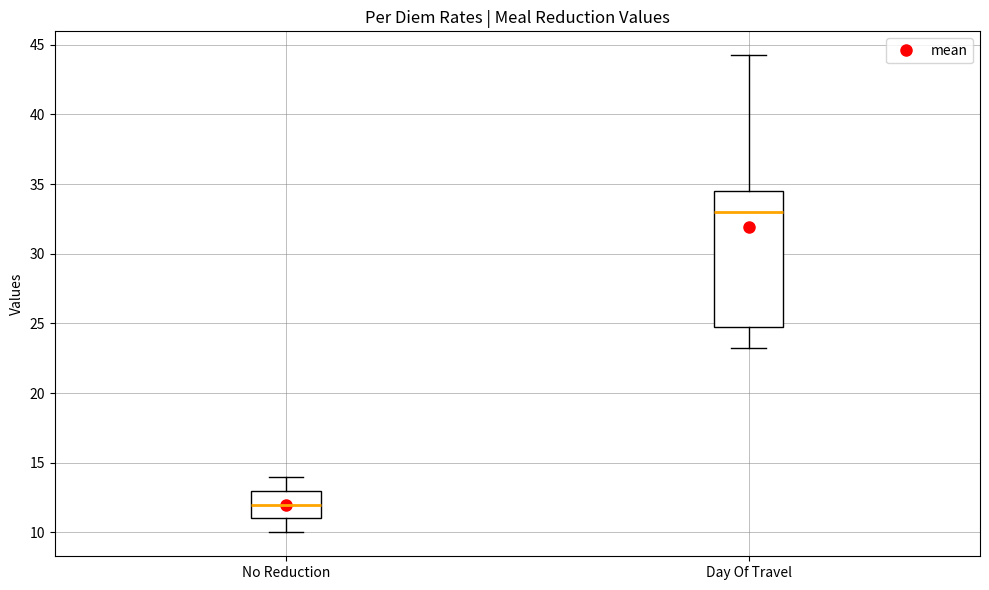

Which box is the tallest, from its lower edge to its upper edge?

Day Of Travel